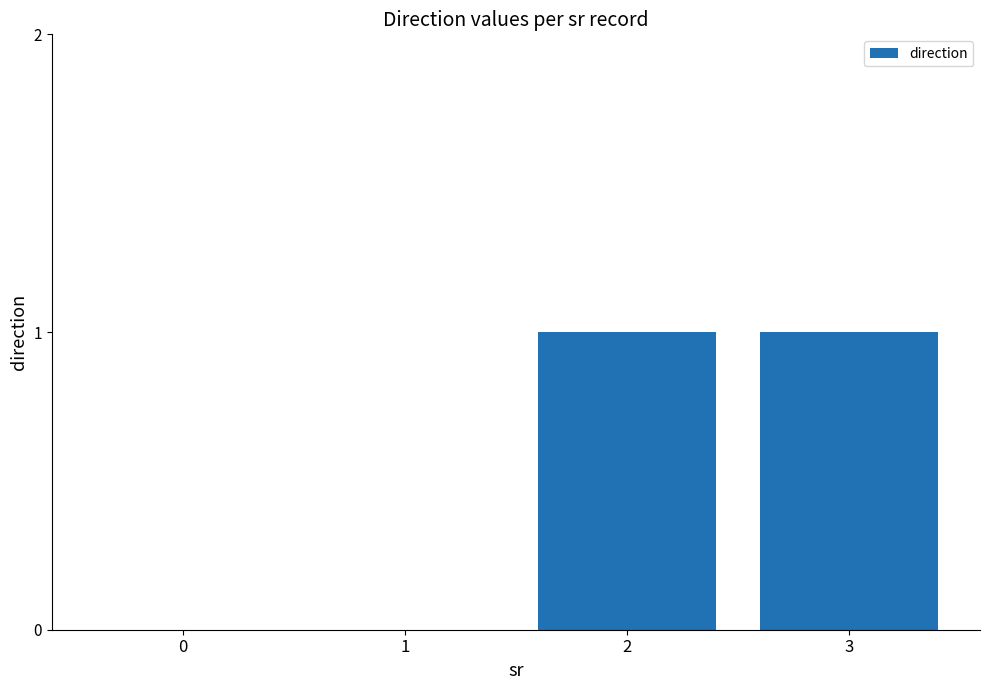

What is the sum of all values?

2